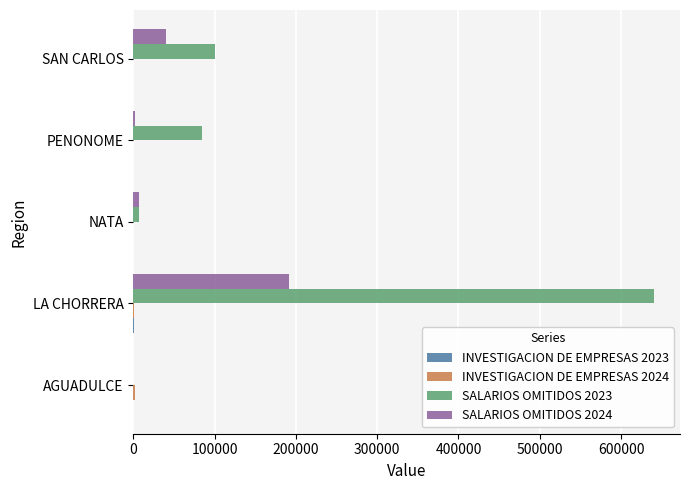

Which series has the largest total across all categories?

SALARIOS OMITIDOS 2023